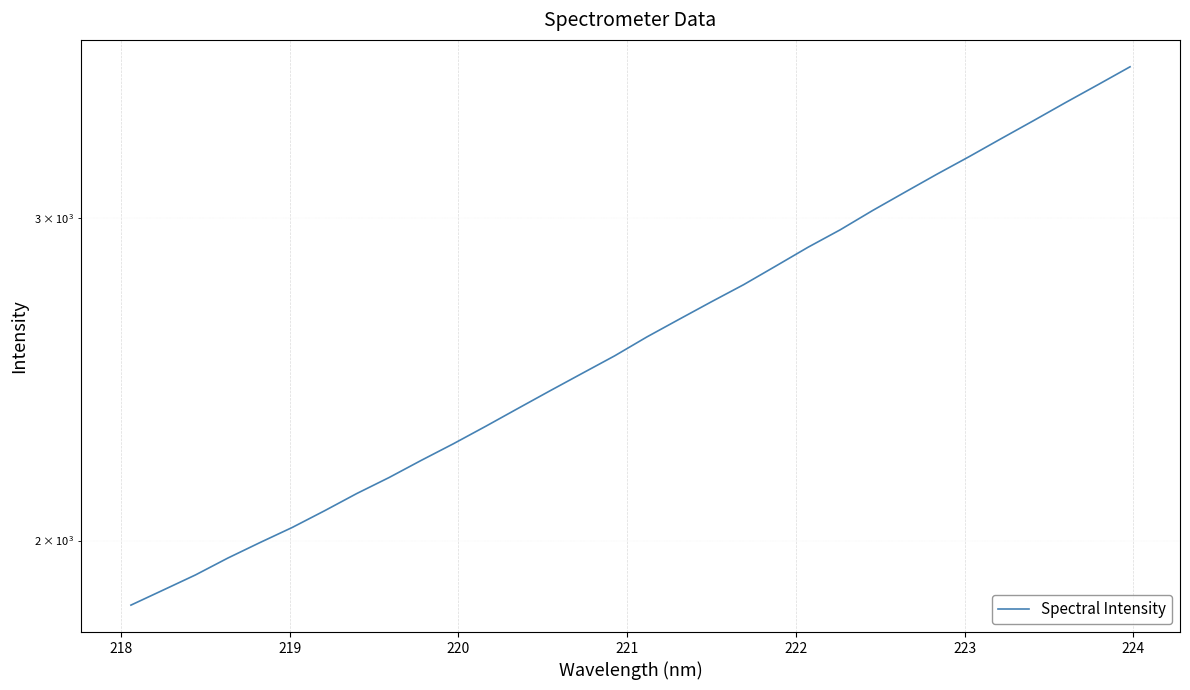

What is the value of the 4th point from the left?

1956.4